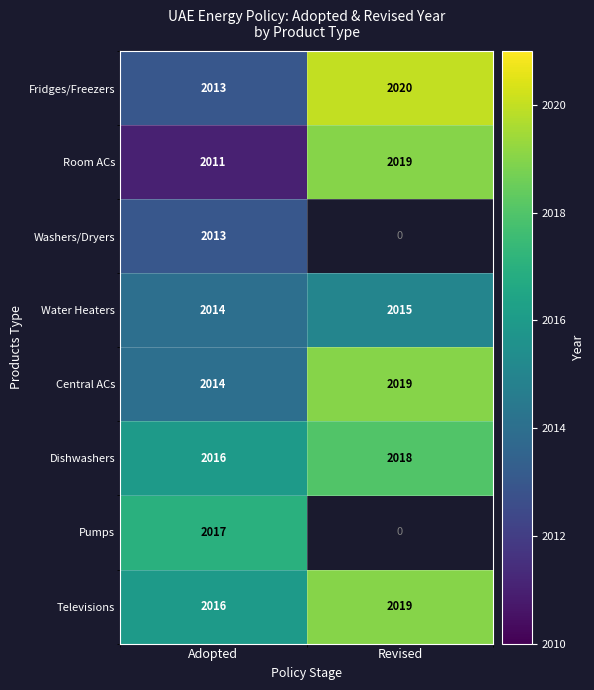

What is the sum of all Pumps values?

2017